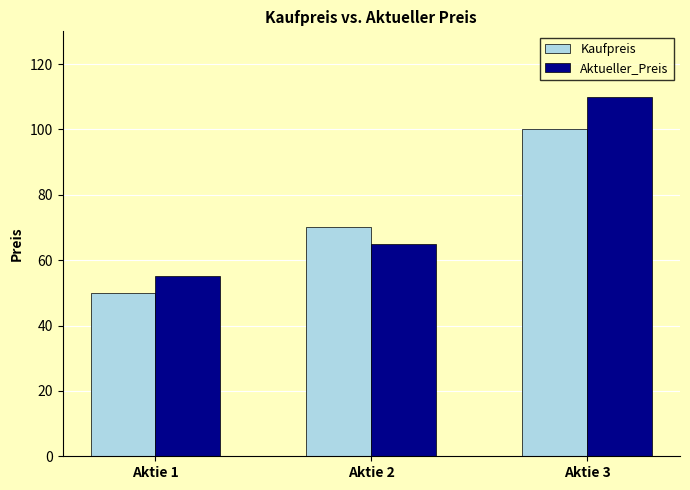

Reading right to left, transcribe all the data shown in this chart.

Kaufpreis: 100	70	50
Aktueller_Preis: 110	65	55